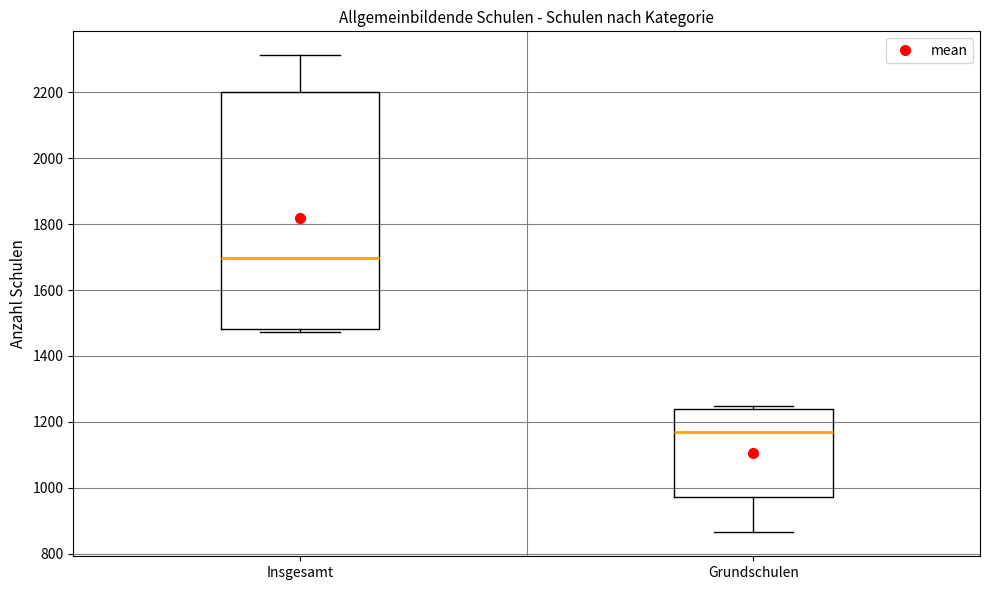

Where does the lower whisker of the box for Grundschulen end on the y-axis? The values are not printed on the chart, so give them approximately, as read against the axis.

860